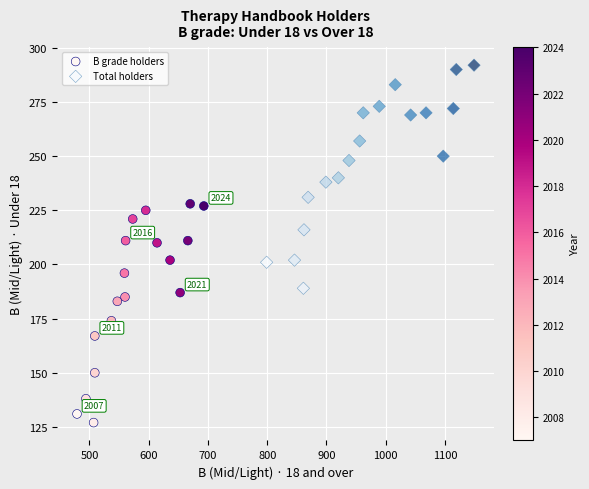

Which series contains the highest Y value?

Total holders